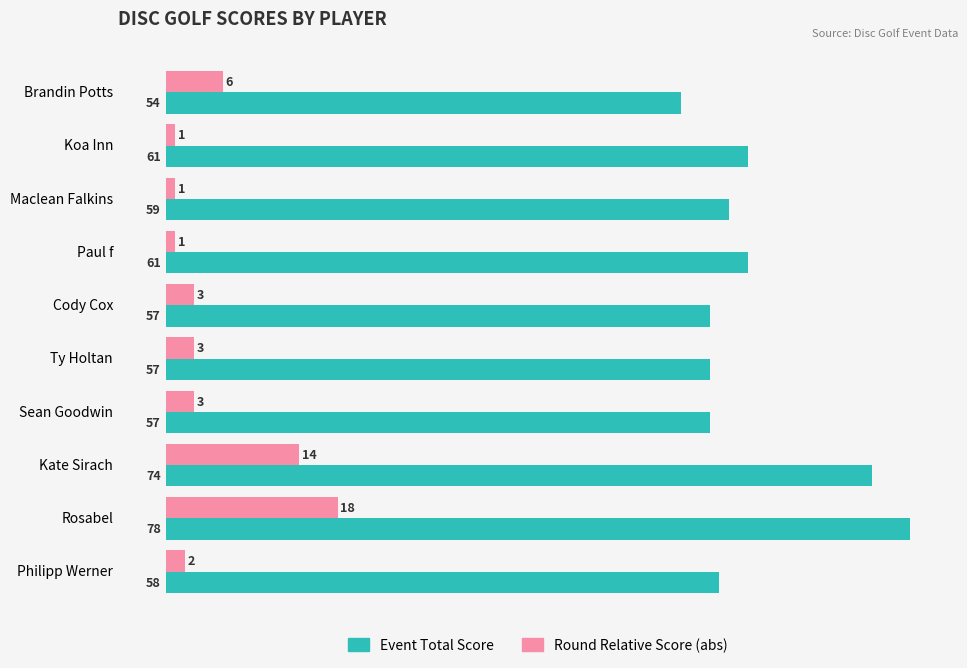

At which category is the sum across all series the highest?

Rosabel